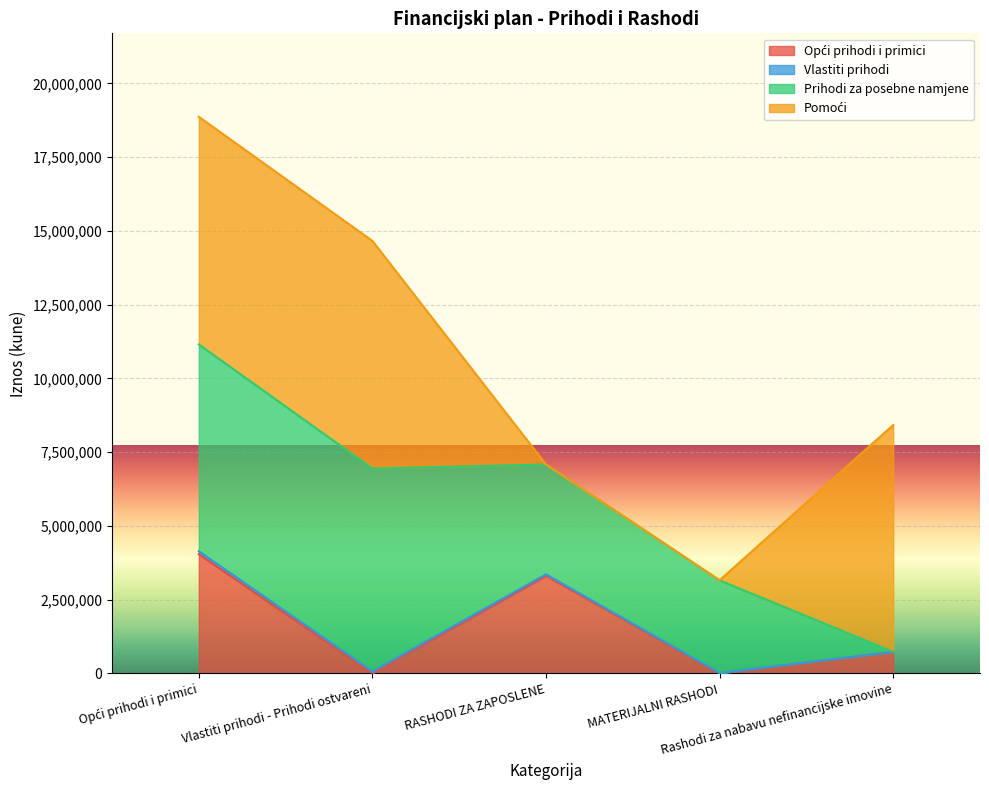

The value of Opći prihodi i primici at Opći prihodi i primici is 4041551. True or false?

True